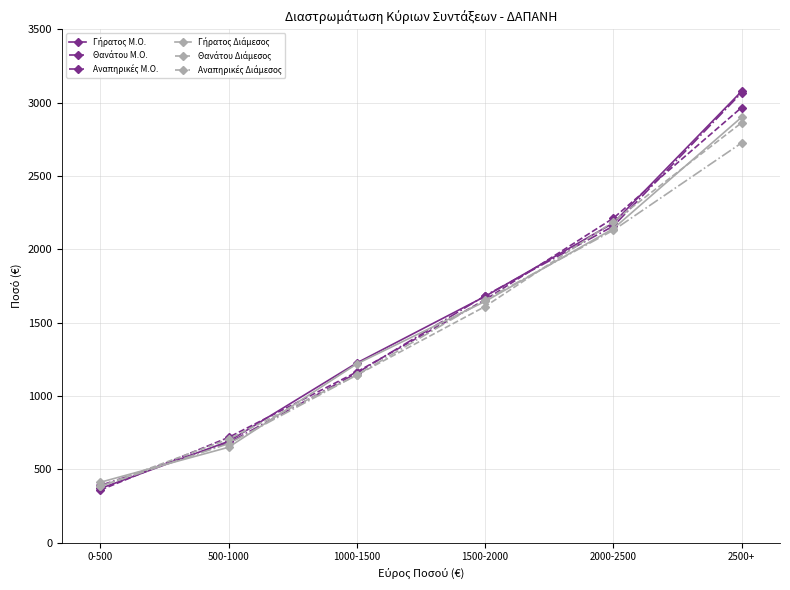

What is the smallest value displayed?

358.4